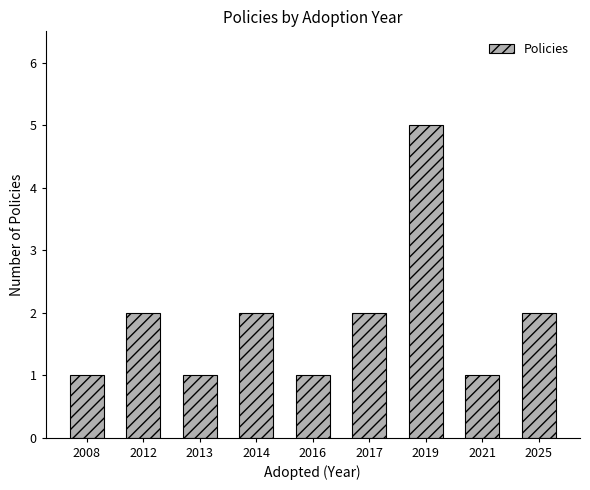

What is the difference between the maximum and minimum values?

4